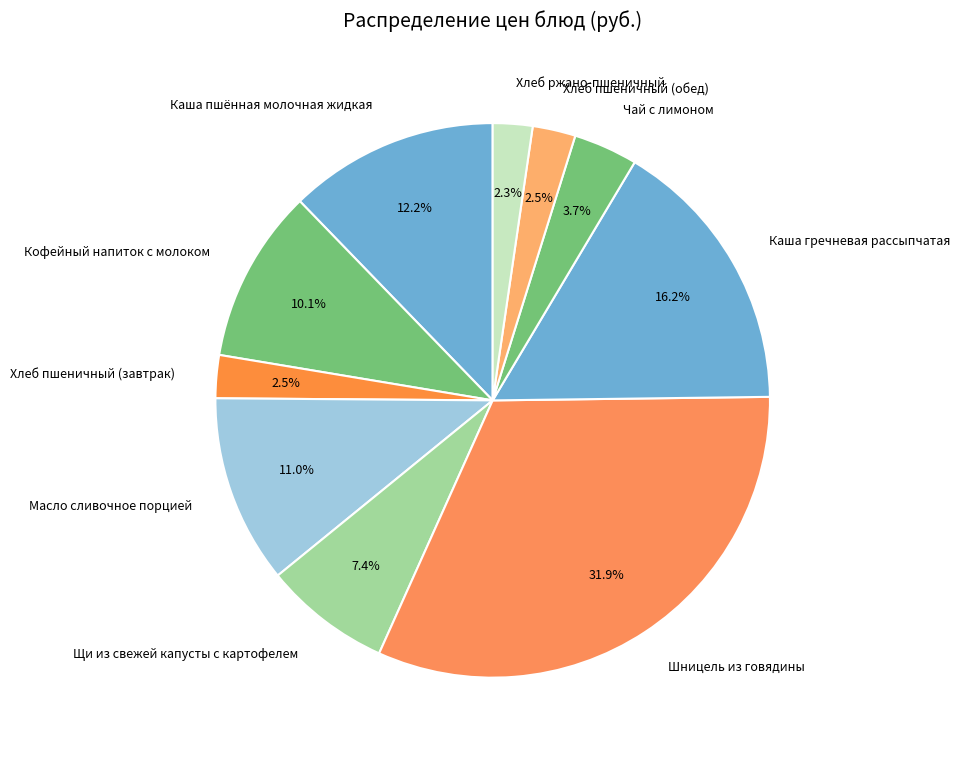

Do Кофейный напиток с молоком and Хлеб ржано-пшеничный together represent more than half of the pie?

No